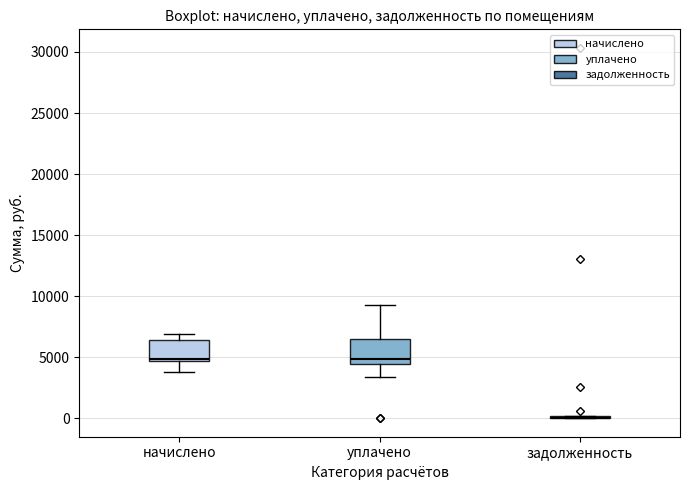

Where is the lower edge of the box for уплачено on the y-axis? The values are not printed on the chart, so give them approximately, as read against the axis.

4500